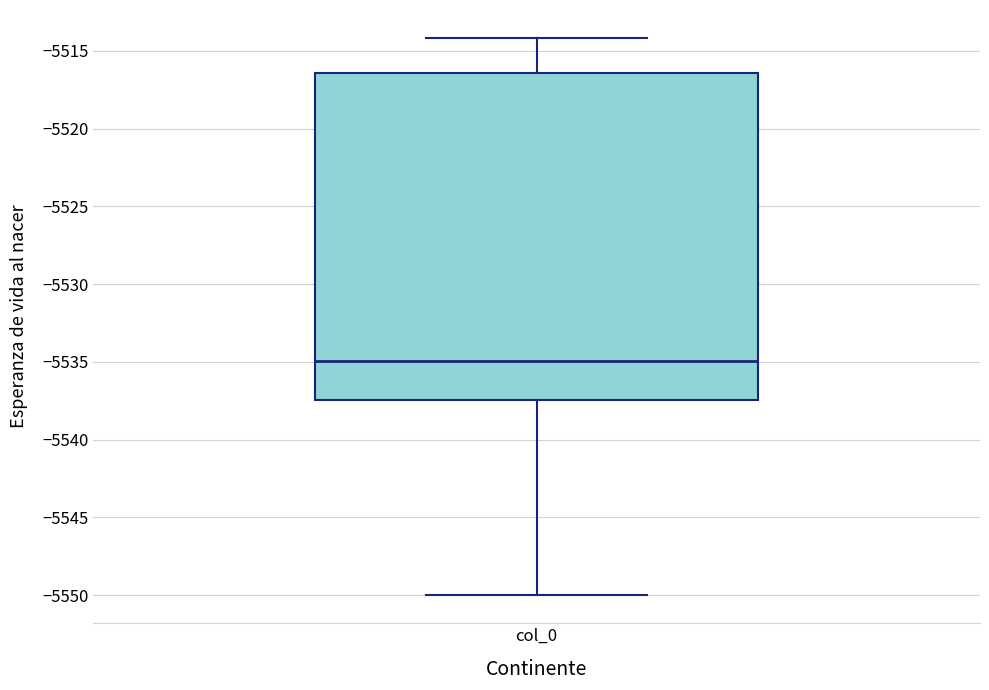

Where is the lower edge of the box for col_0 on the y-axis? The values are not printed on the chart, so give them approximately, as read against the axis.

-5537.5